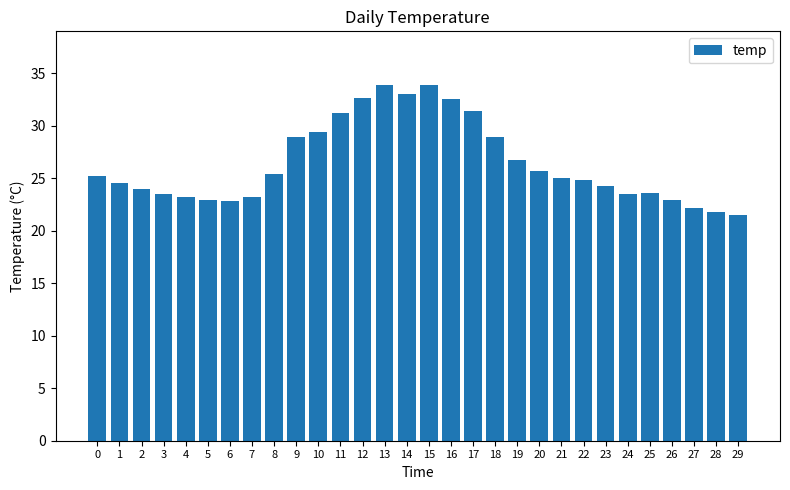

Approximately how many times larger is the value at 17 compared to 27?

1.4